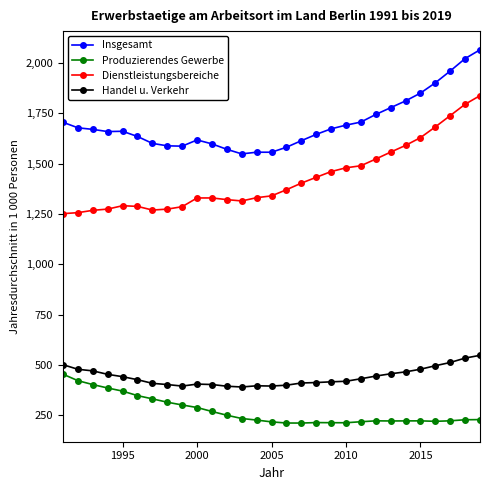

Rank the series by their maximum value, from highest to lowest.

Insgesamt, Dienstleistungsbereiche, Handel u. Verkehr, Produzierendes Gewerbe